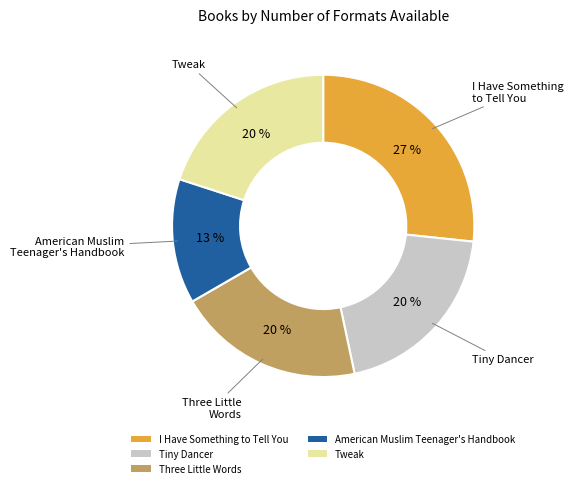

Combined, do I Have Something to Tell You and American Muslim Teenager's Handbook account for over 50%?

No